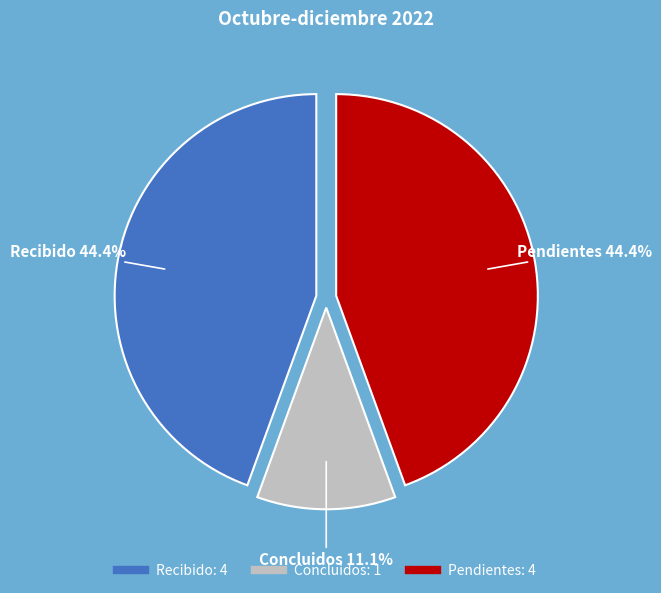

What percentage is NOT represented by Pendientes?

55.6%